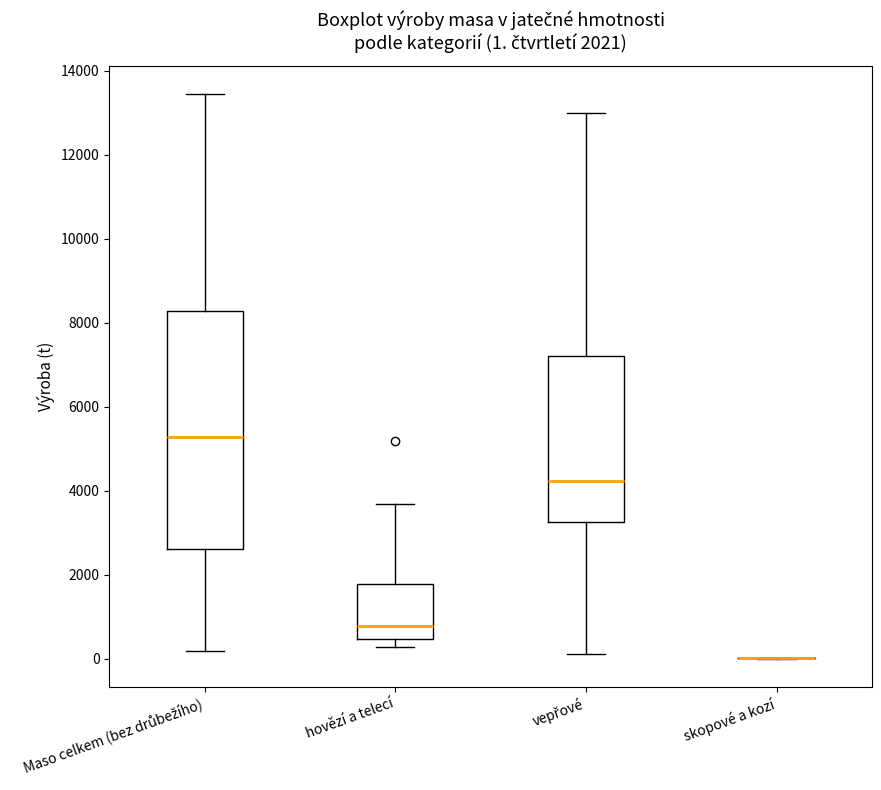

Which box is the tallest, from its lower edge to its upper edge?

Maso celkem (bez drůbežího)